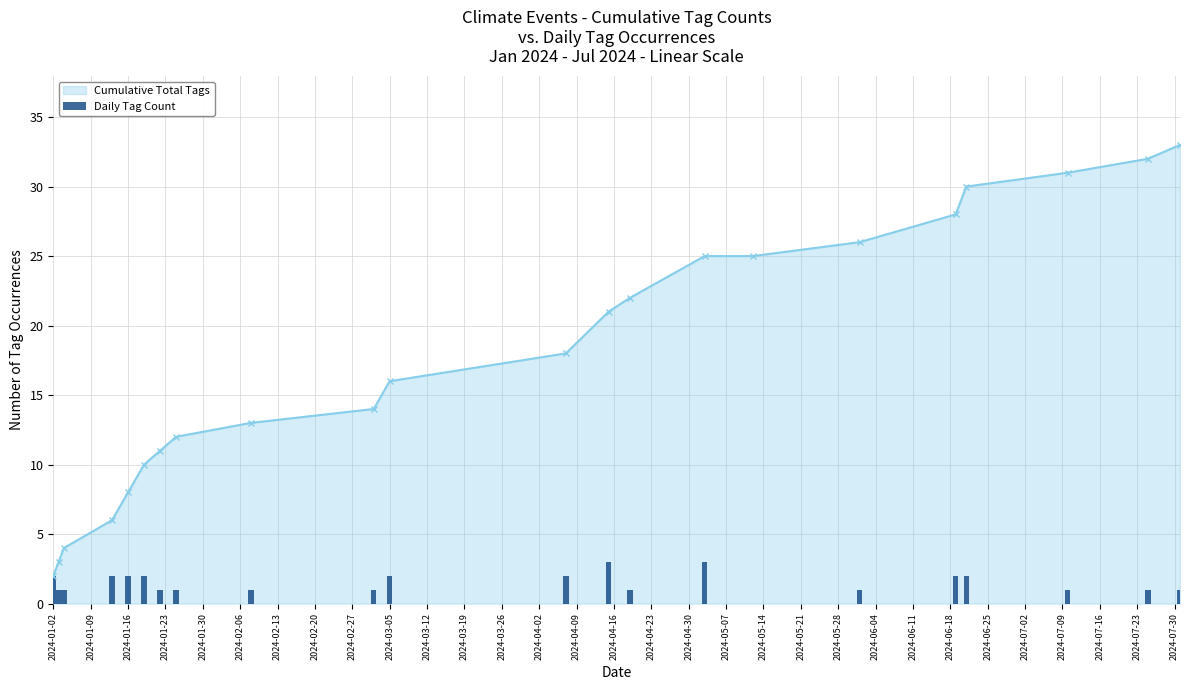

Which category has the lowest value in the Cumulative Total Tags series?

2024-01-02